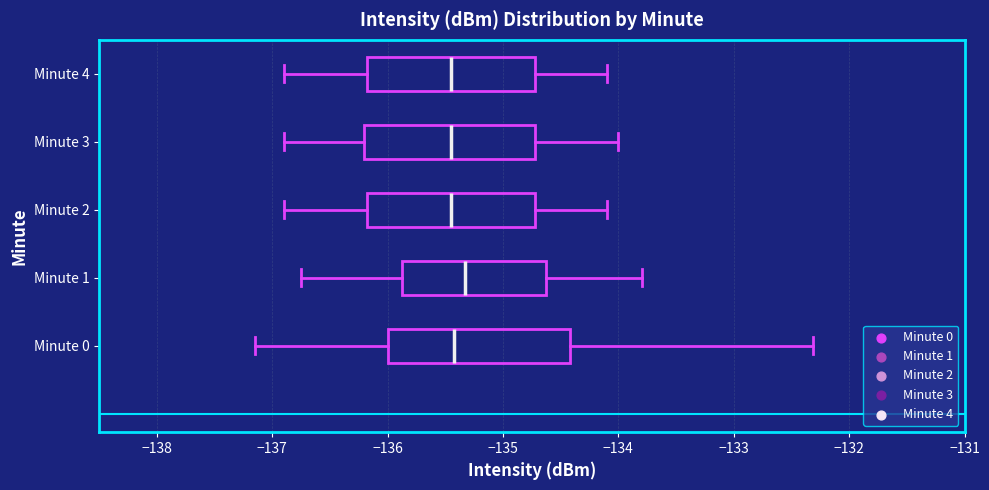

Where is the left edge of the box for Minute 1 on the x-axis? The values are not printed on the chart, so give them approximately, as read against the axis.

-135.9